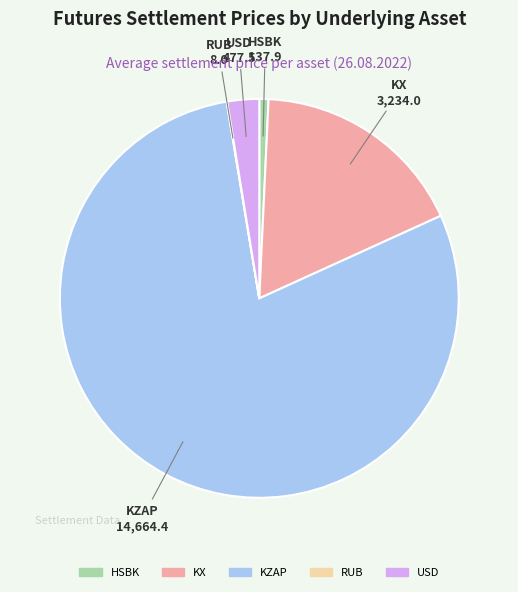

Does KZAP account for over 50% of the chart?

Yes